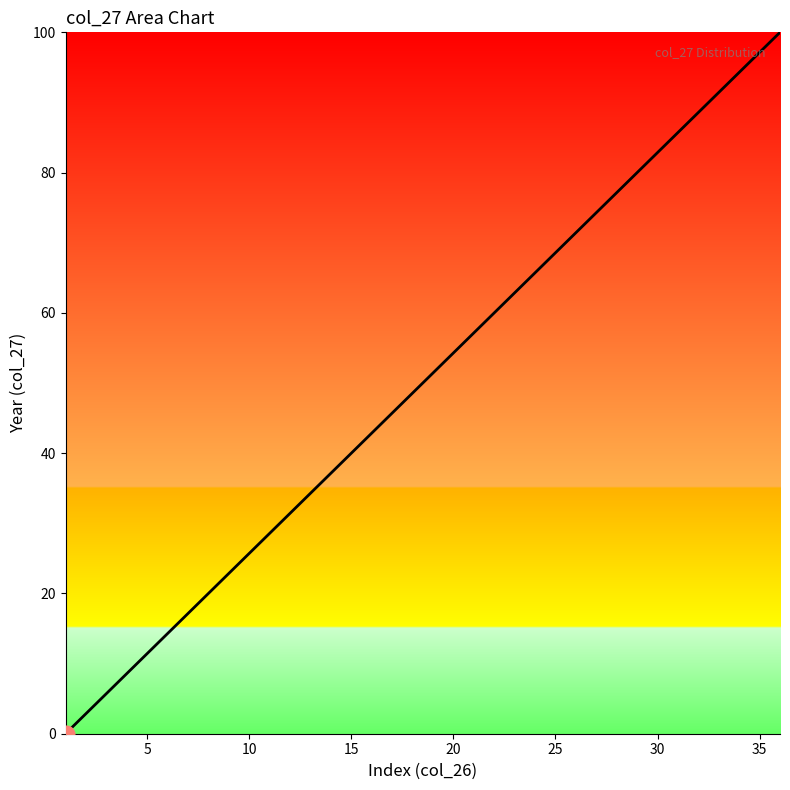

How many series are shown in this chart?

1